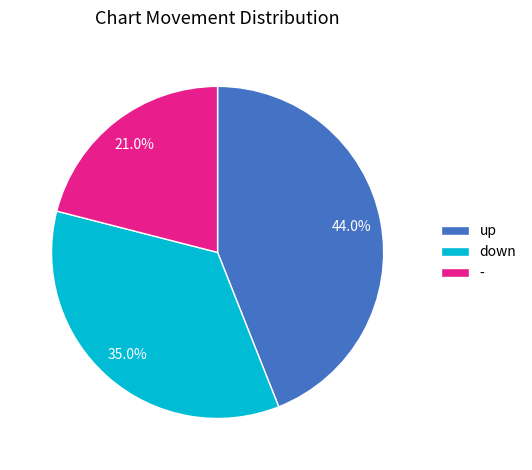

True or false: up accounts for 52% of the total.

False